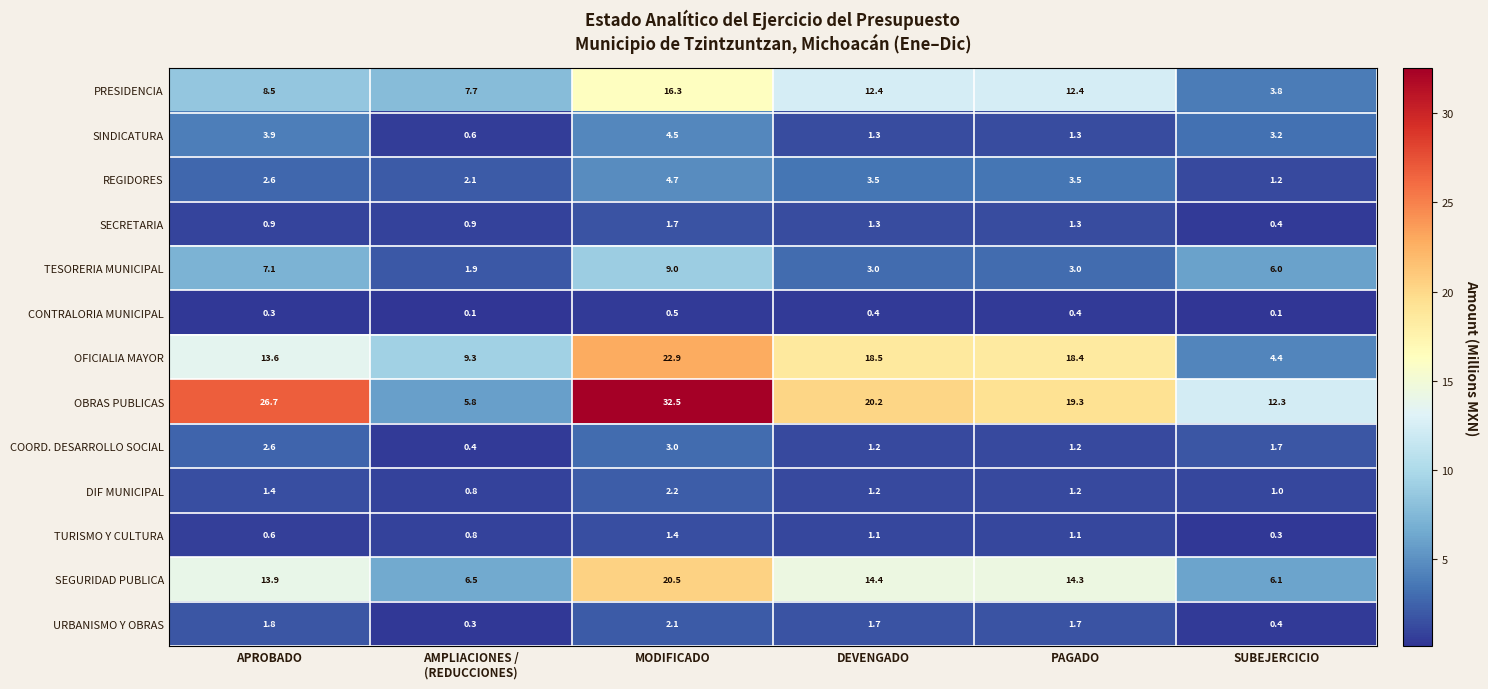

What value does the DIF MUNICIPAL series have at SUBEJERCICIO?

1.0